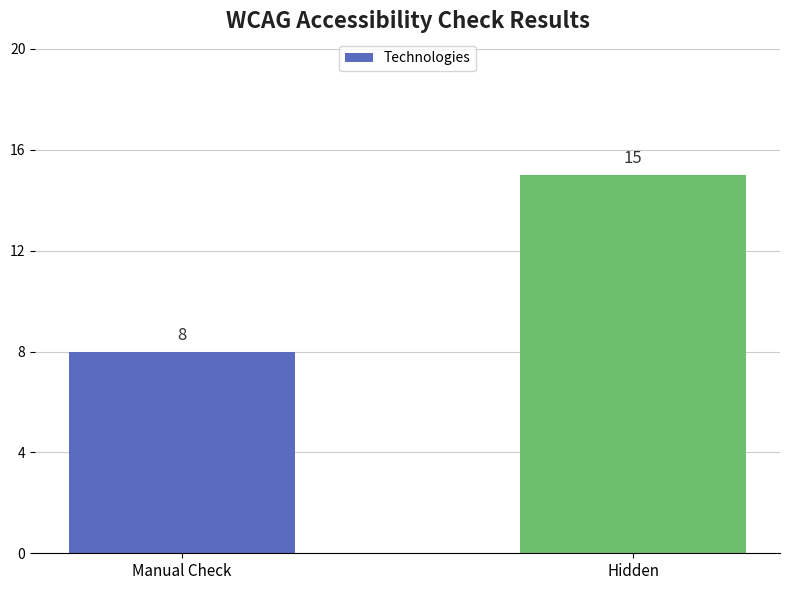

Reading left to right, what are all the values shown in this chart?

8	15